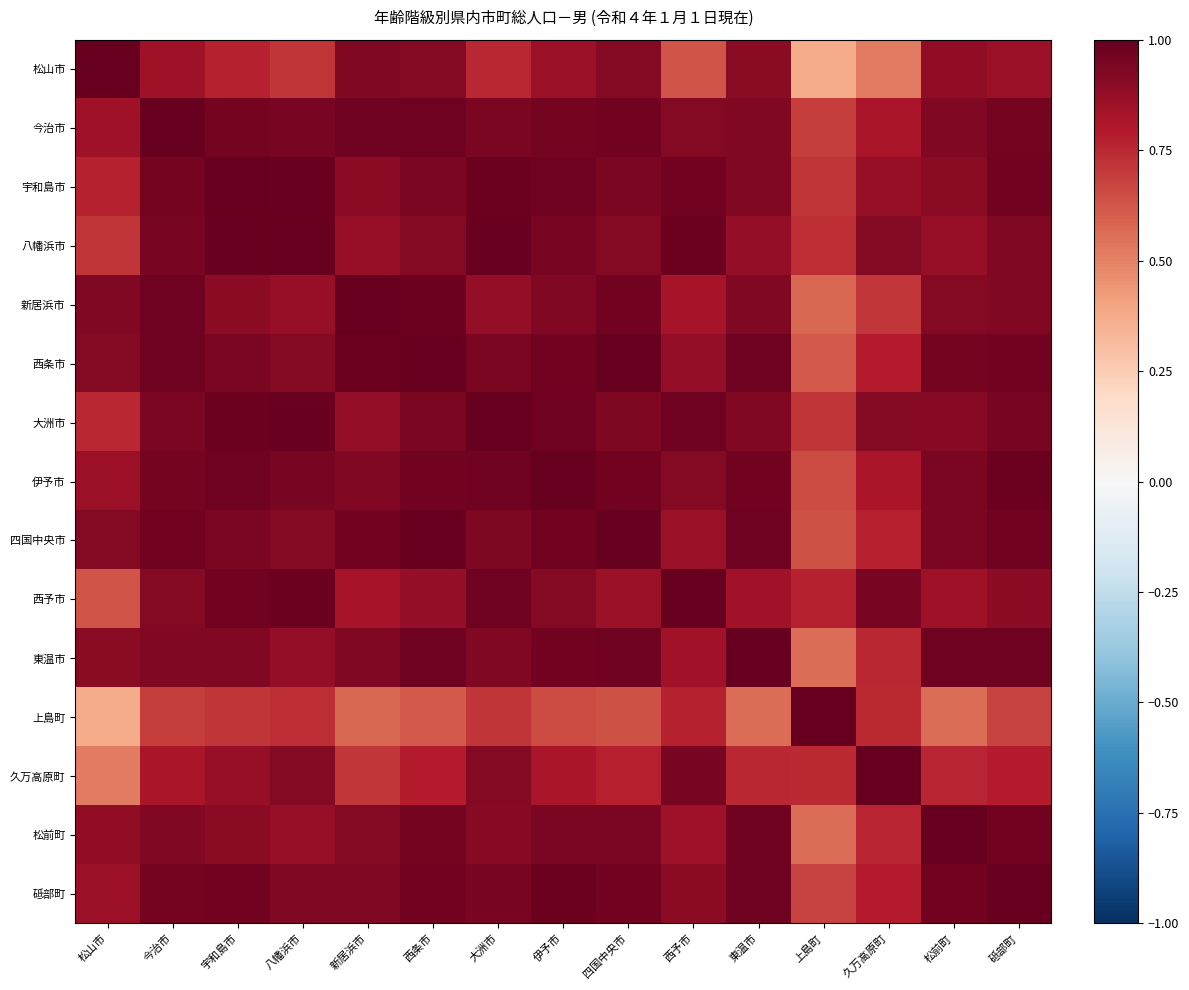

Count the number of categories in the chart.

15